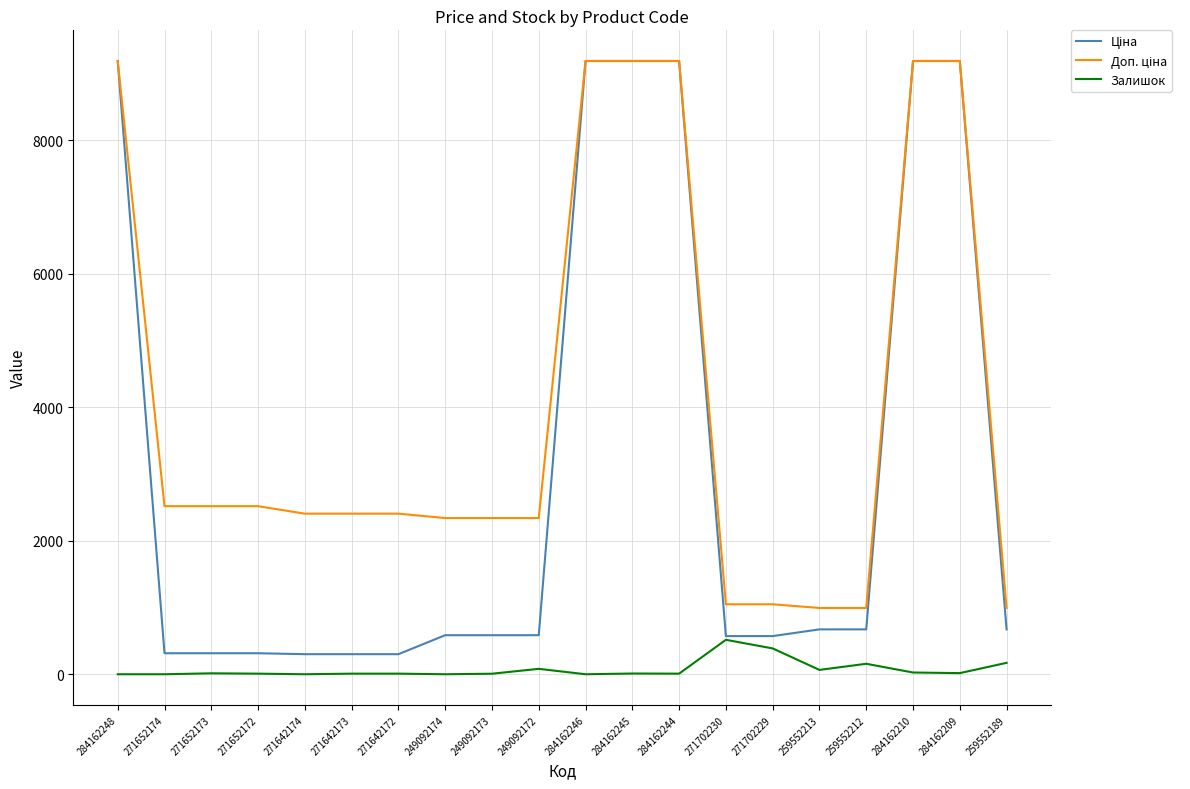

What is the total value across all series at 284162248?

18370.3